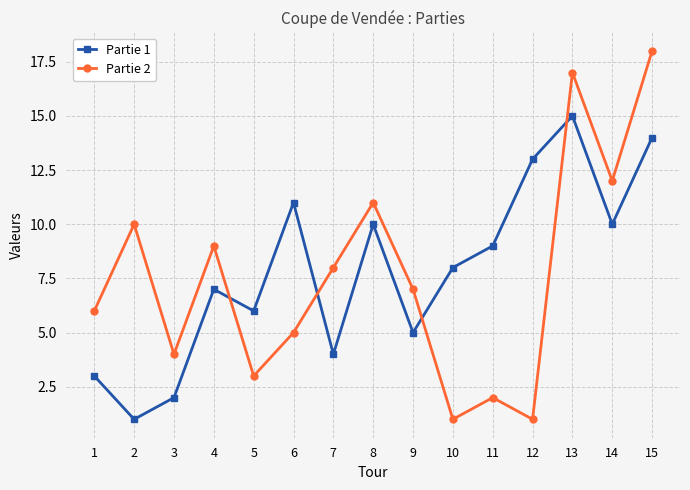

What is the greatest value displayed?

18